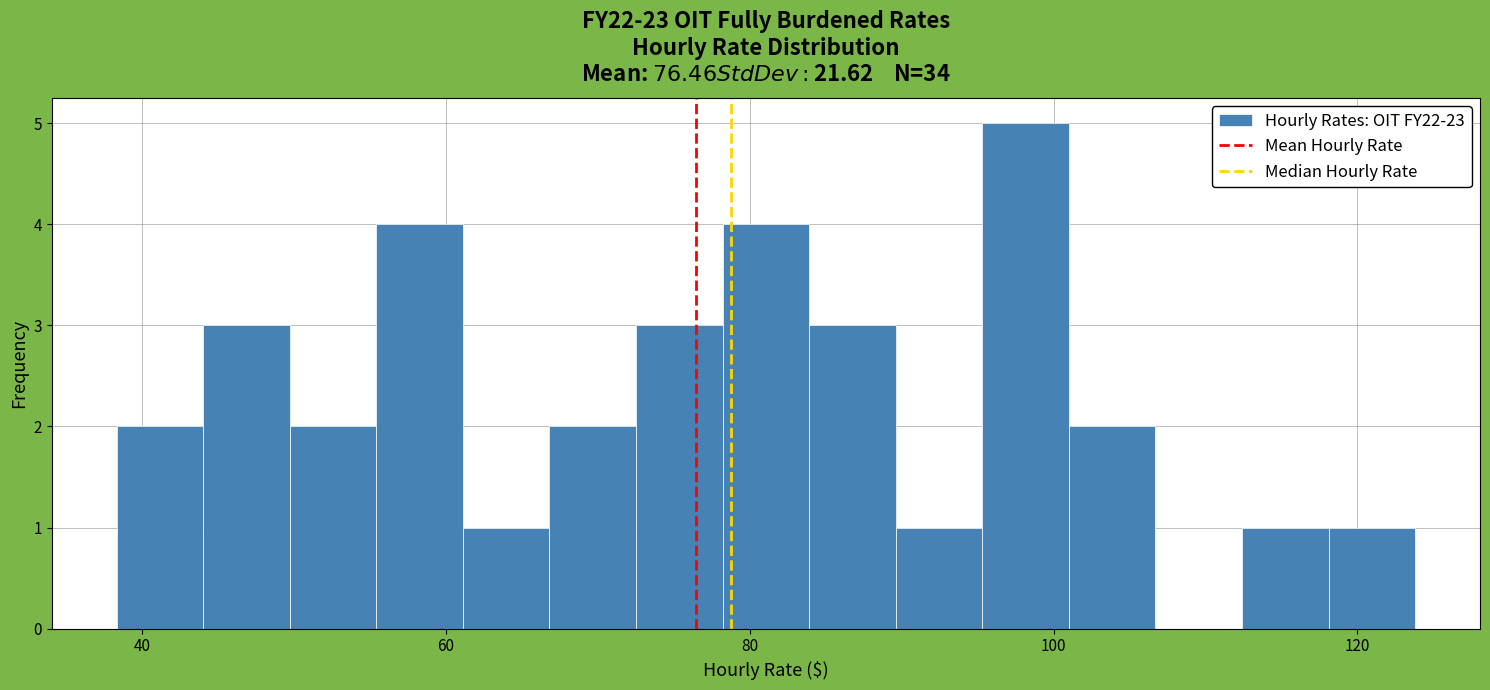

Around what value on the x-axis is the tallest bar? Give the approximate position of its centre, as read against the axis.

98